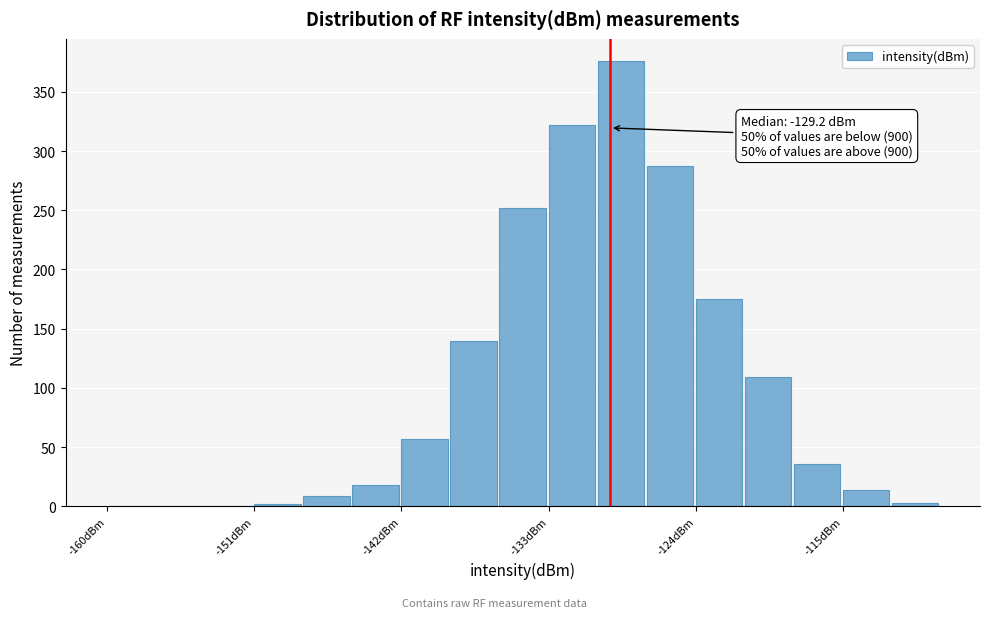

Read against the x-axis, roughly where is the centre of the tallest bar?

-129